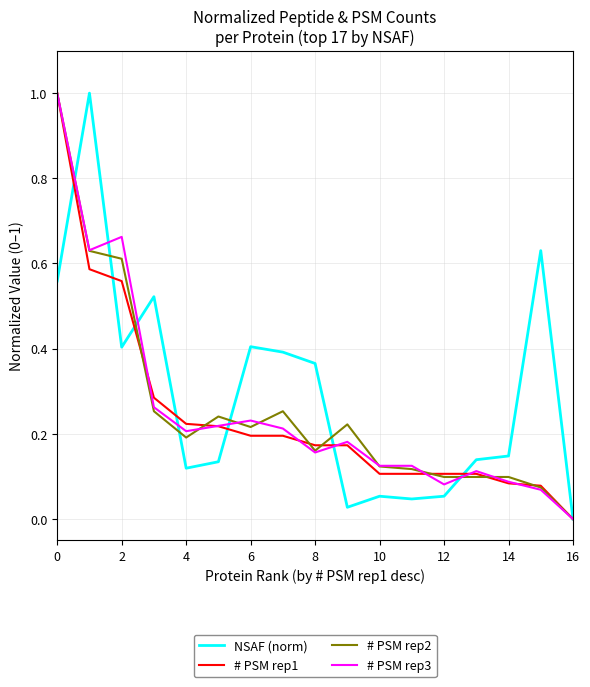

What is the greatest value displayed?

1.0